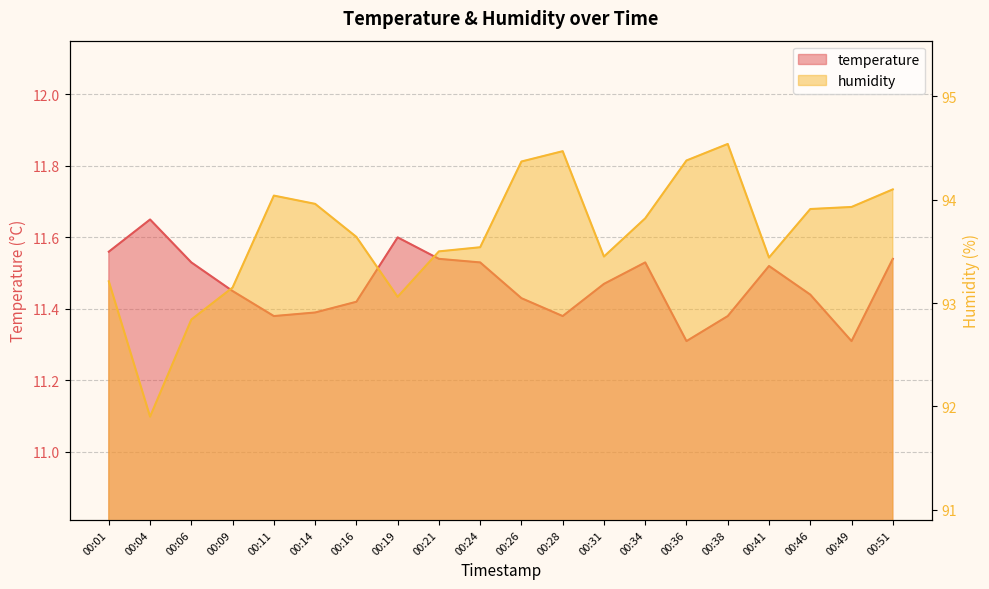

Which has a higher value, 00:51 or 00:31?

00:51